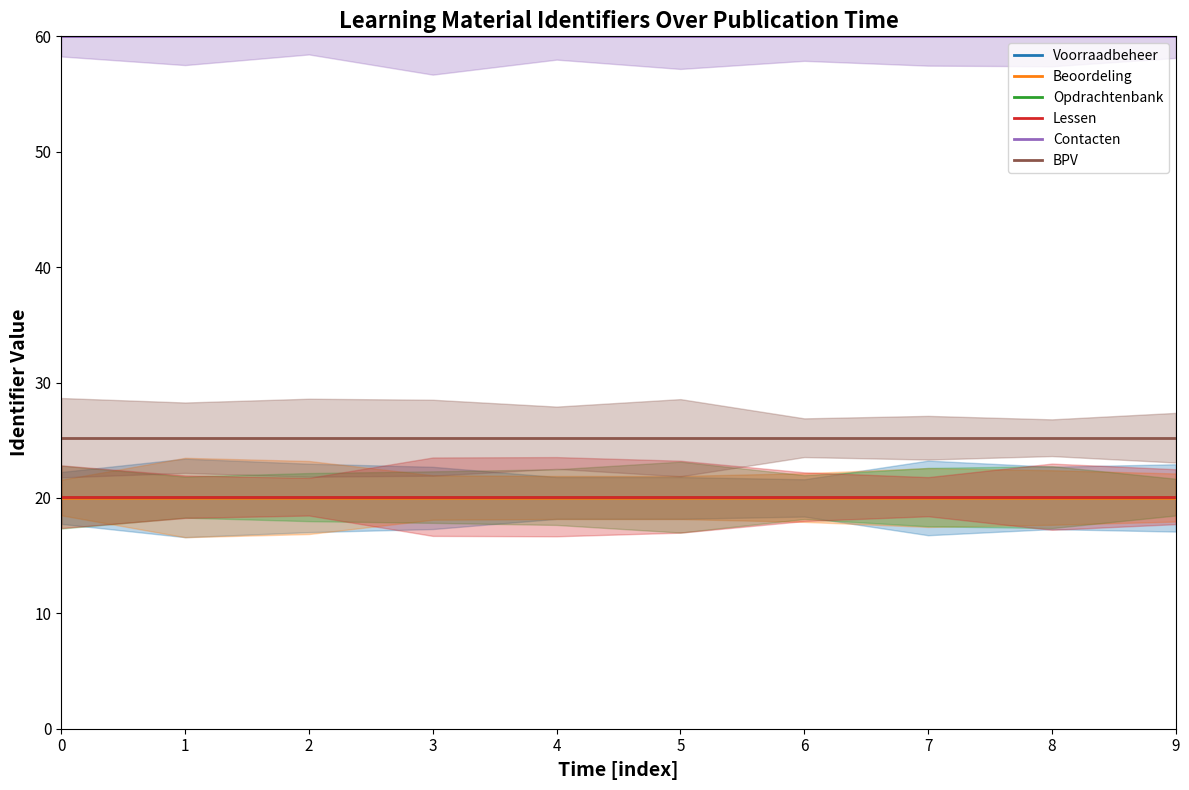

What is the average value of the Voorraadbeheer series?

20.0